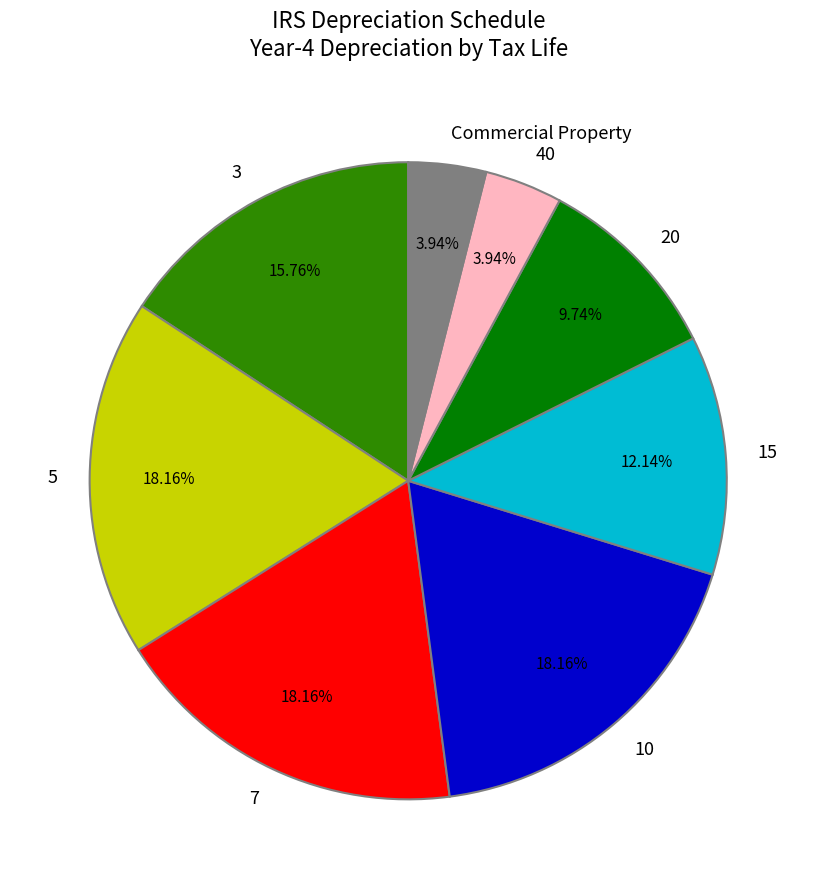

To the nearest percent, what portion does 40 represent?

4%